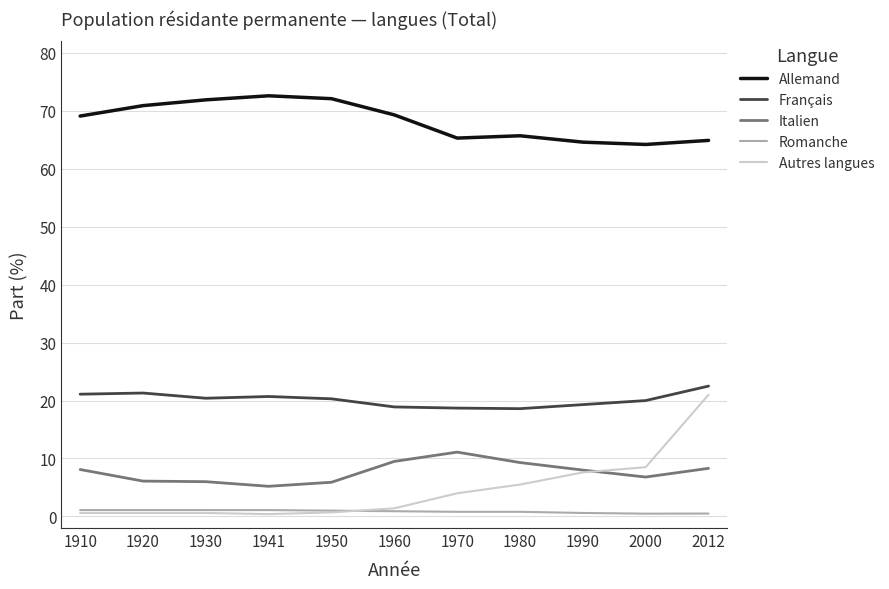

What is the sum of the Allemand values at 1990 and 2000?

128.8